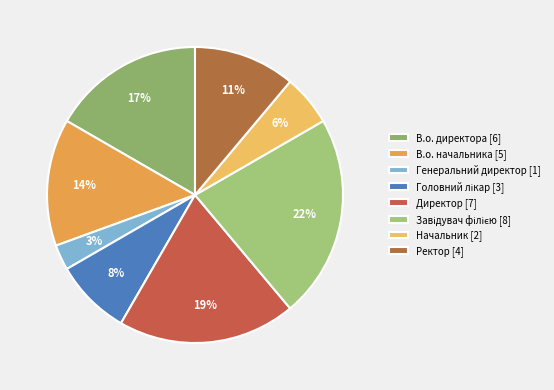

How many segments does this pie chart have?

8